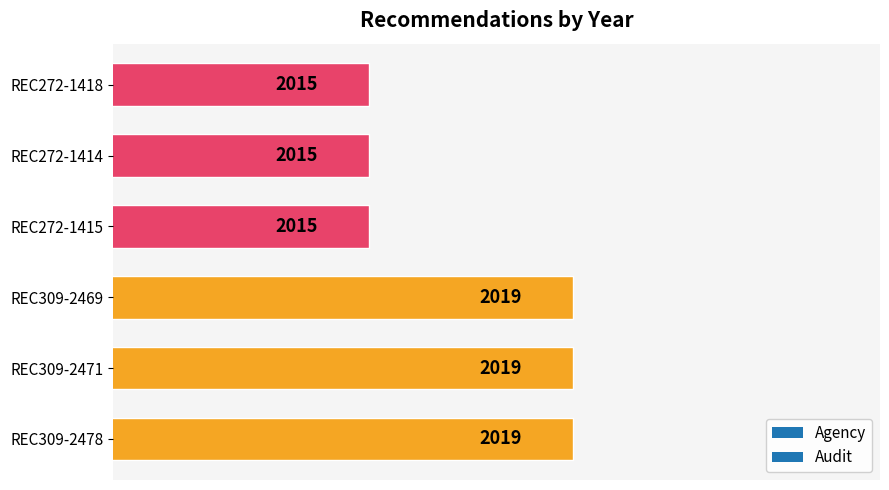

True or false: the data shows 2019 at REC309-2478.

True